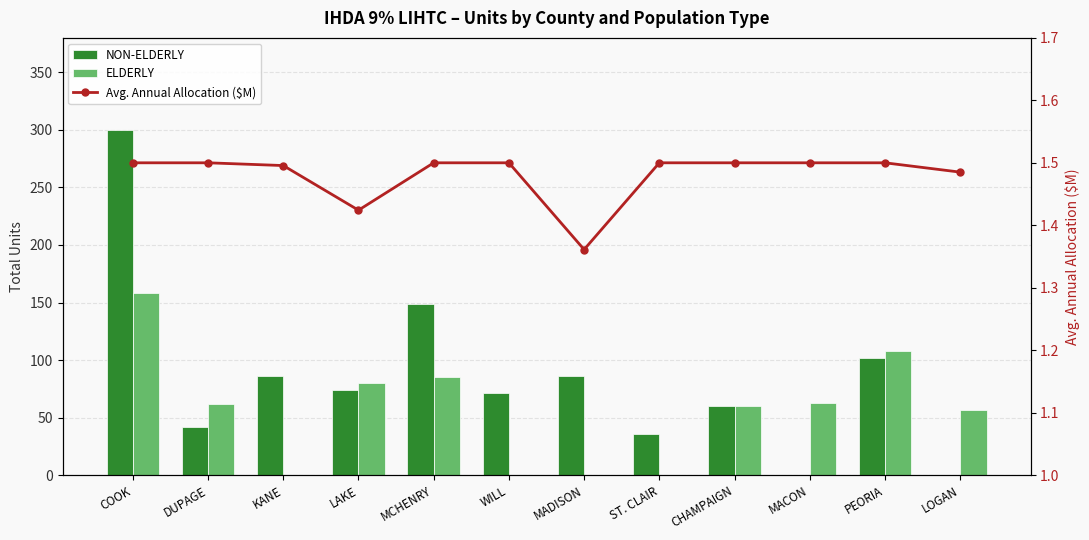

How many values in NON-ELDERLY are above zero?

10